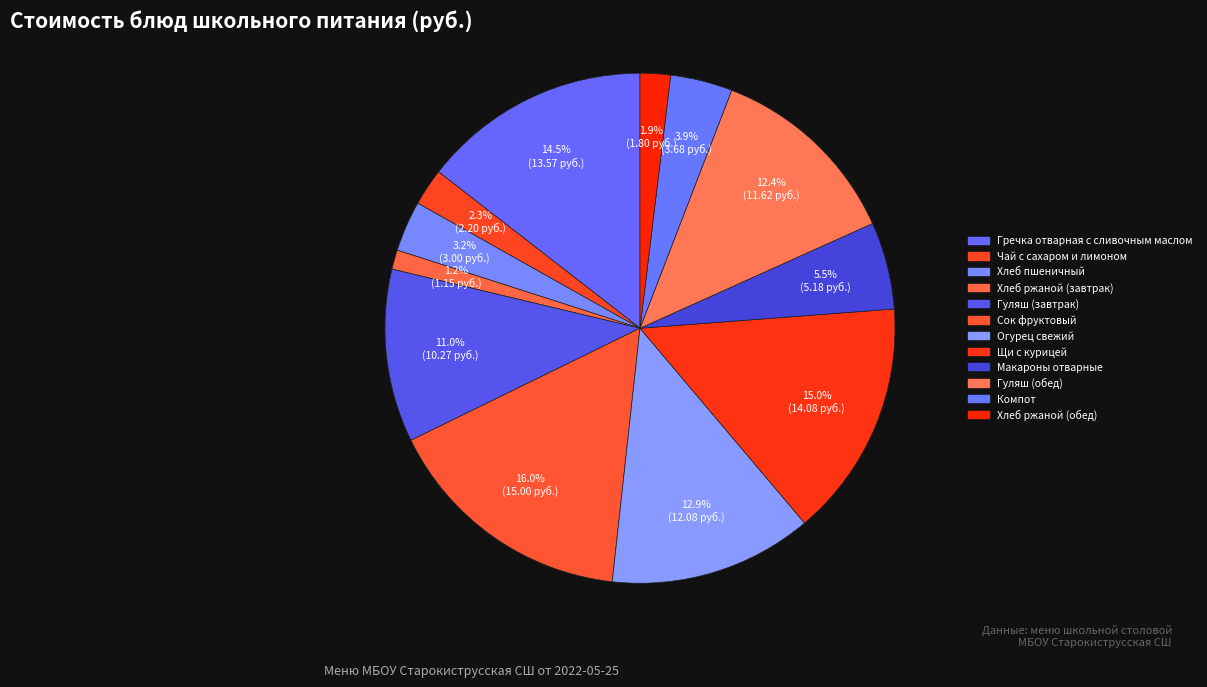

How many segments does this pie chart have?

12